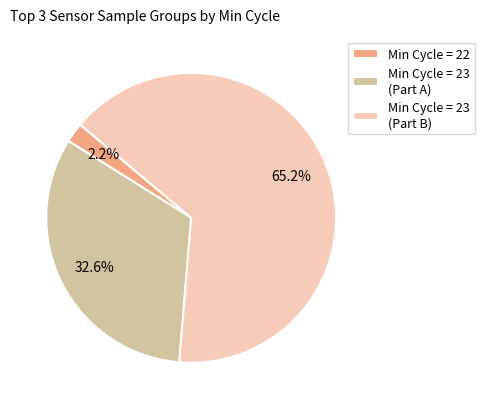

Which slice is the largest?

Min Cycle = 23 (Part B)